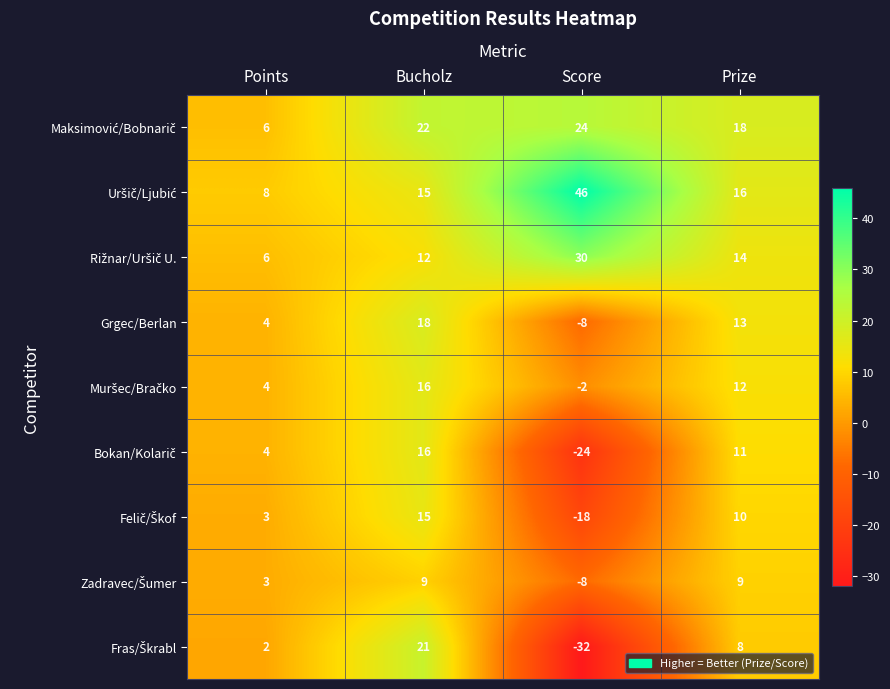

At which category does the chart reach its peak across all series?

Score